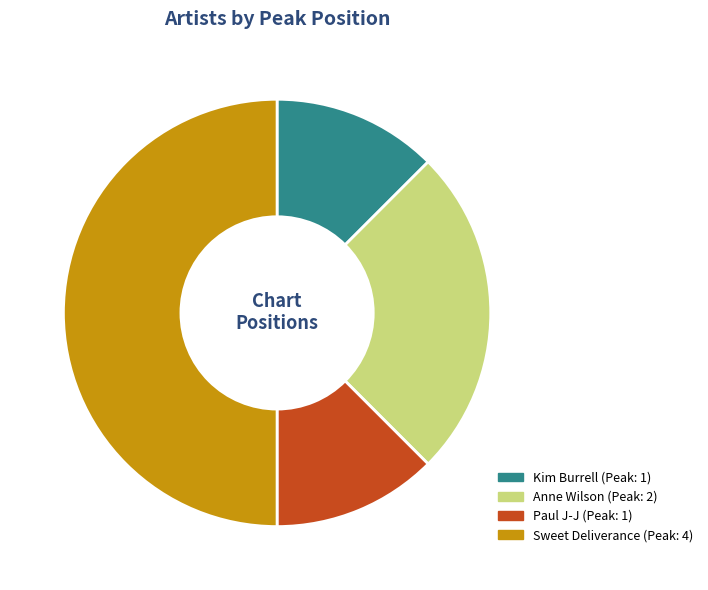

True or false: Paul J-J accounts for 6% of the total.

False